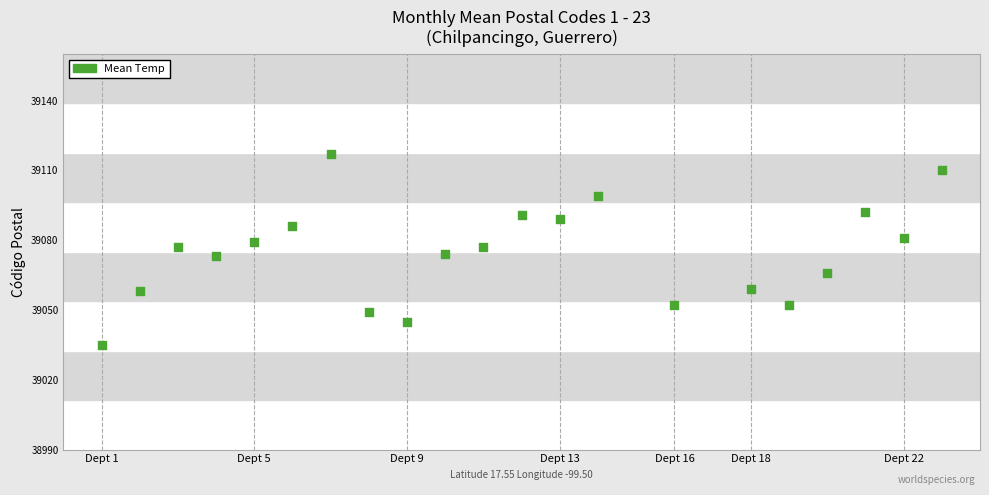

What is the range of Y values (max minus min)?

82